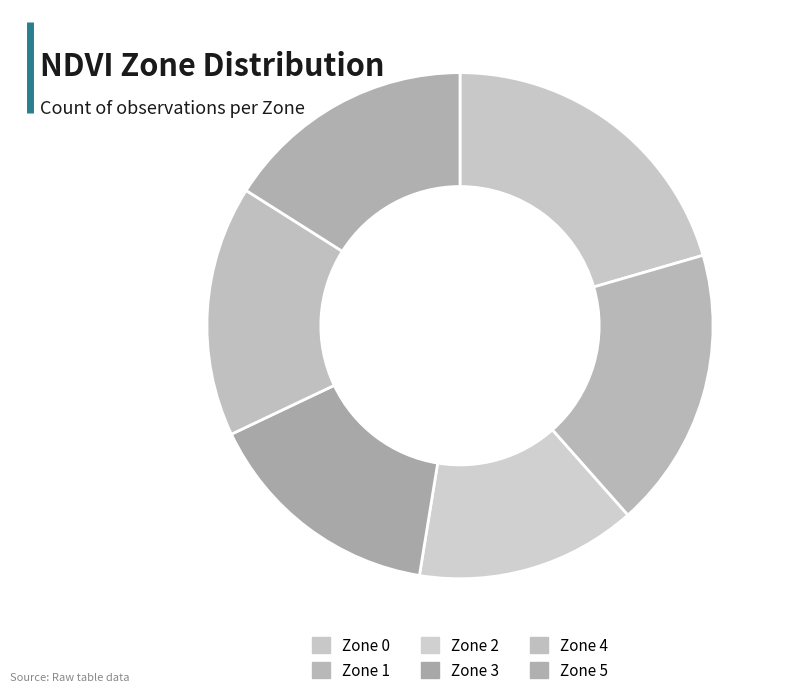

How many slices are in this pie chart?

6